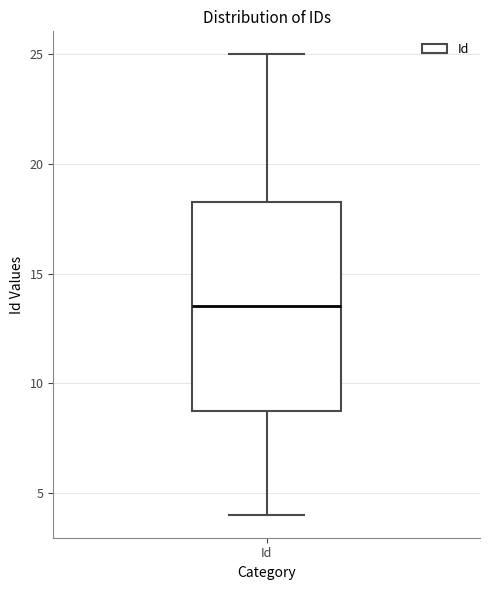

Read this box plot against the y-axis: the position of the median line, the range covered by the box, and the ends of both whiskers. The values are not printed on the chart, so give them approximately, as read against the axis.

median 13.5, box 9.0 to 18.5, whiskers 4.0 to 25.0